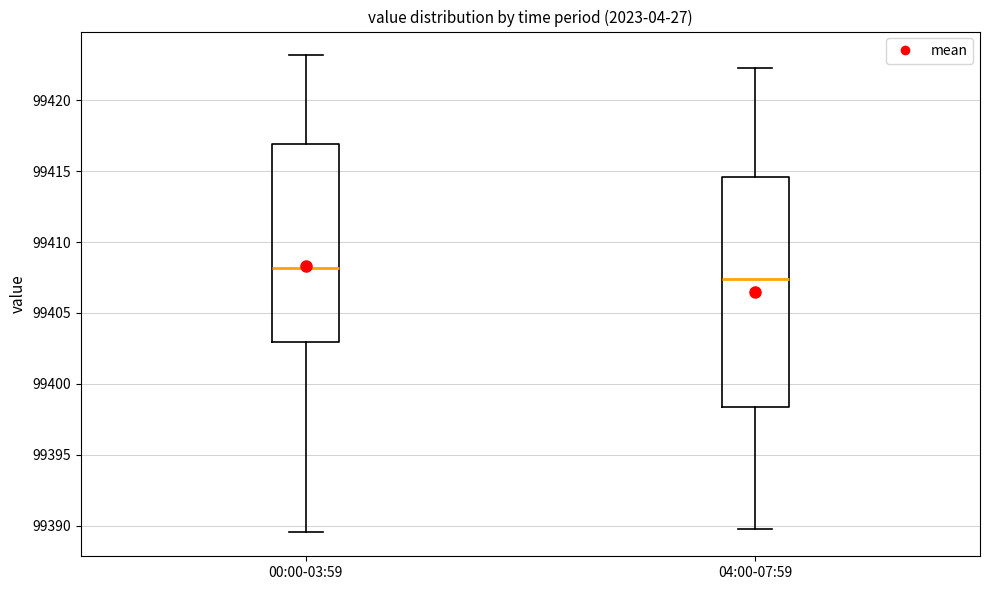

Comparing the boxes themselves (not the whiskers), which one is the tallest?

04:00-07:59